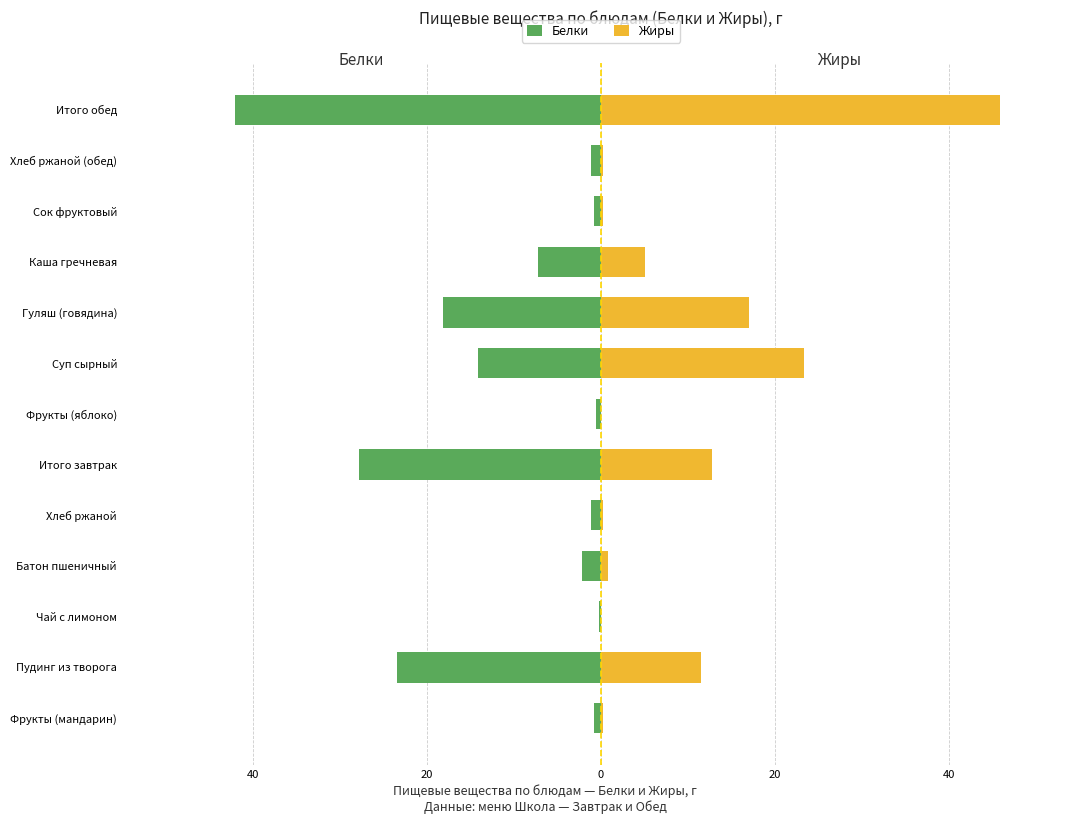

How many values in the Белки series are below -2?

7